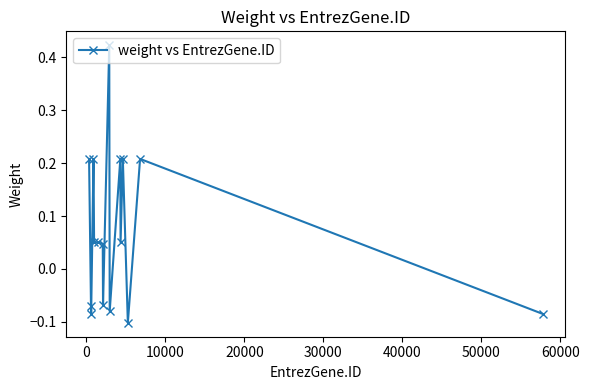

How many positive values are there?

10